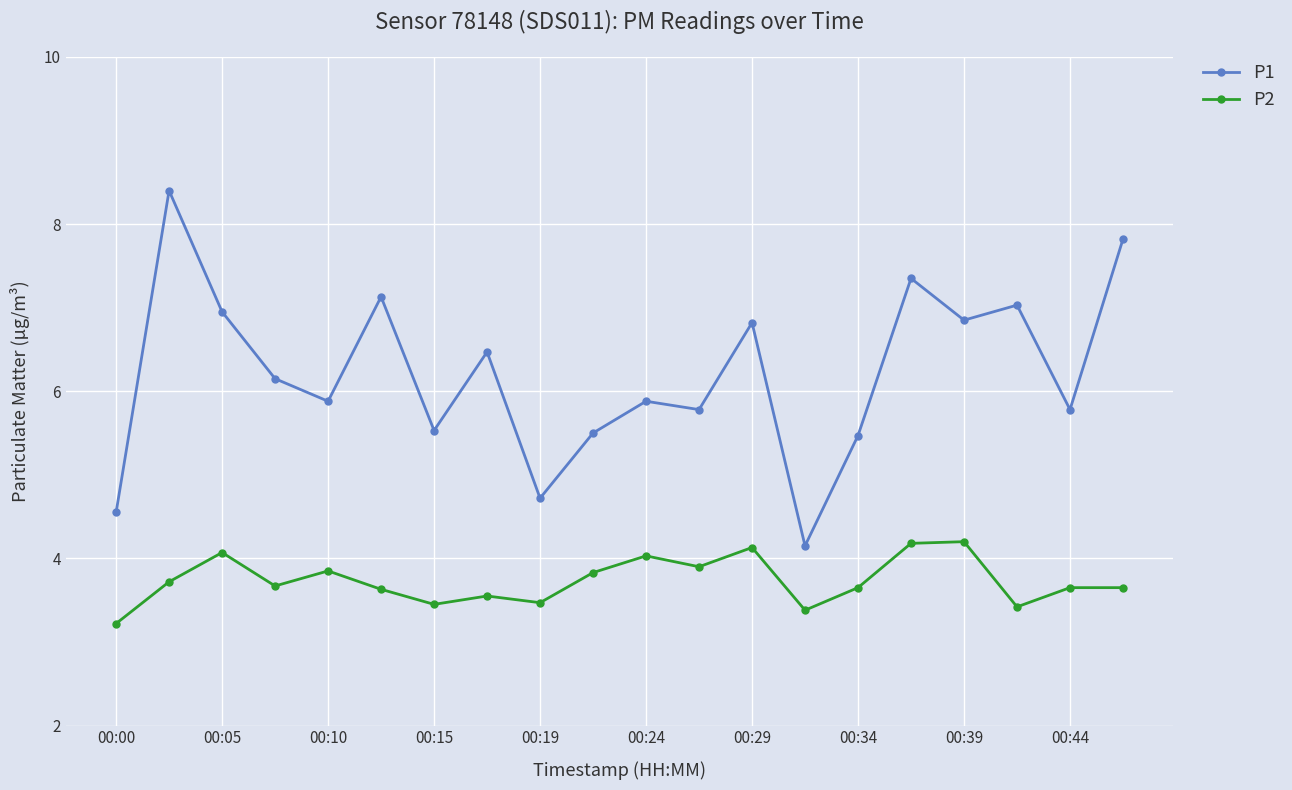

True or false: P2 and P1 cross at least once.

False